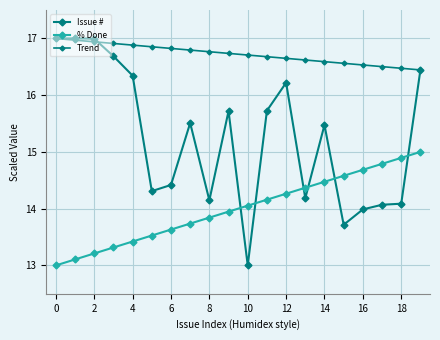

Count the number of data series in this chart.

3